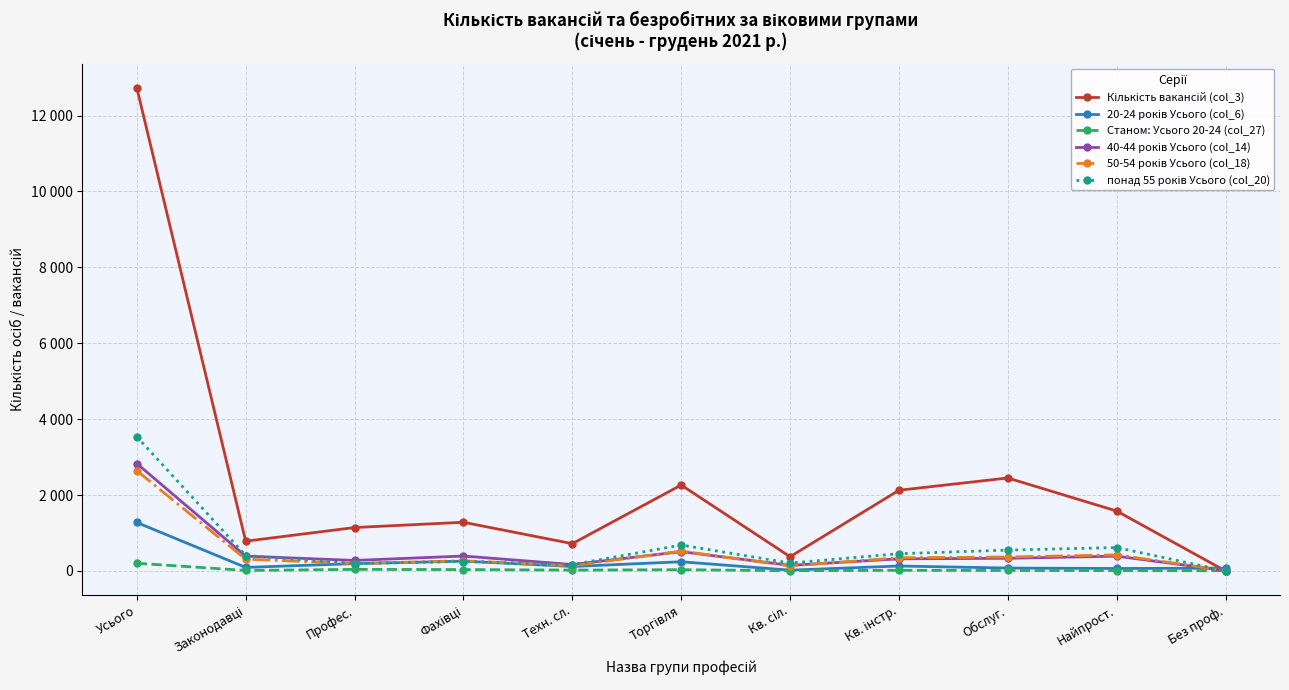

Which category has the lowest value in the 40-44 років Усього (col_14) series?

Без проф.